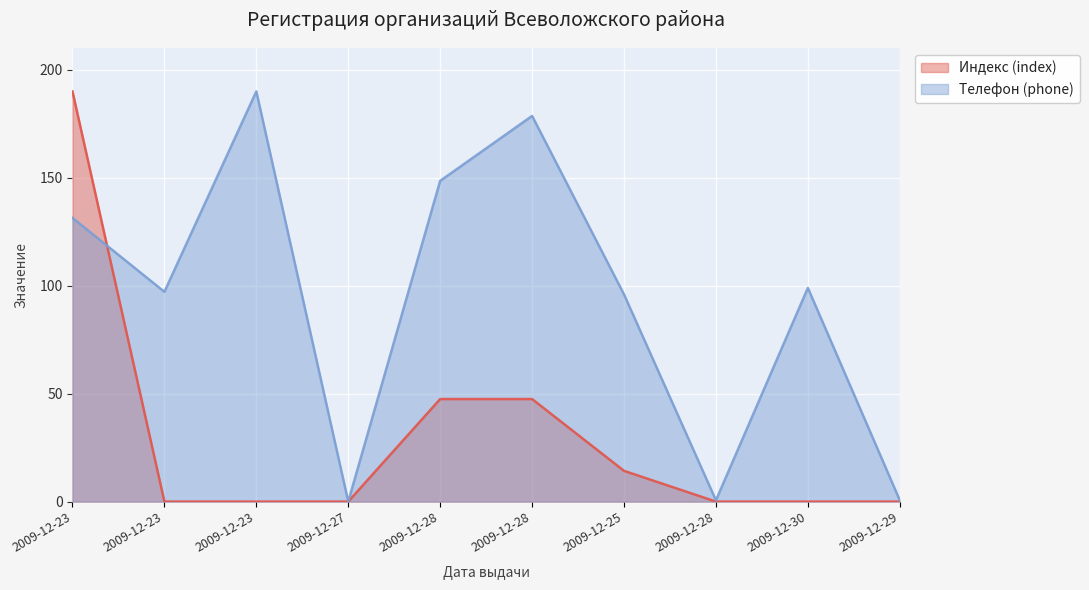

What is the label of the 8th point from the left?

2009-12-28